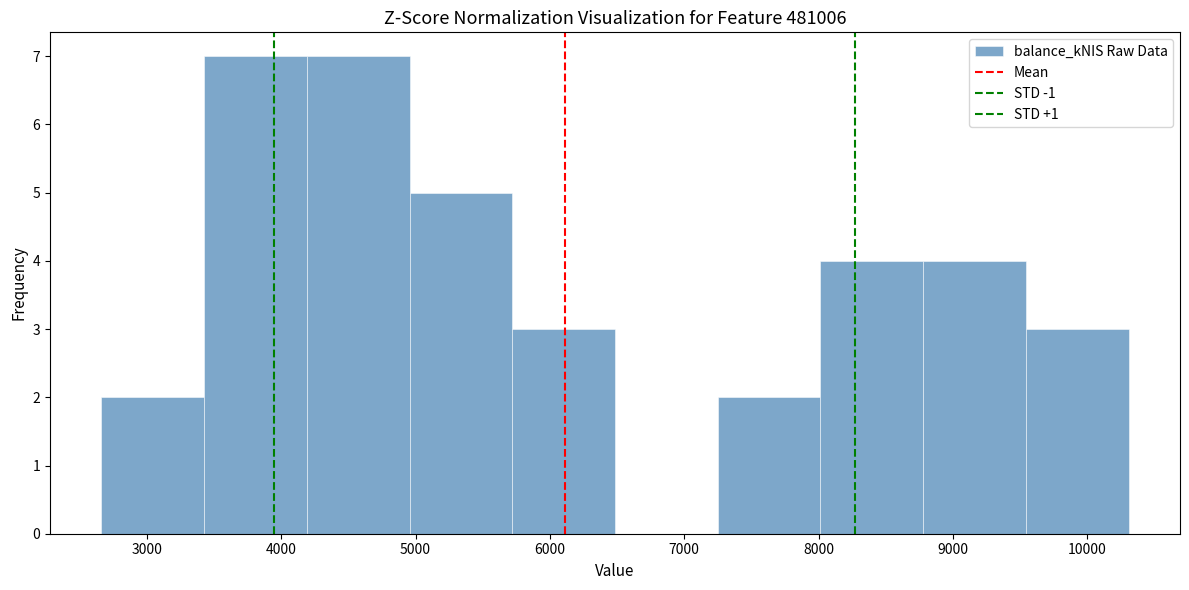

Reading left to right, list every bar in this chart as the range it spans on the x-axis followed by its height. Neither the bar edges nor the heights are printed on the chart, so give them approximately, as read against the axes.

2700 to 3400: 2
3400 to 4200: 7
4200 to 5000: 7
5000 to 5700: 5
5700 to 6500: 3
6500 to 7200: 0
7200 to 8000: 2
8000 to 8800: 4
8800 to 9500: 4
9500 to 10300: 3